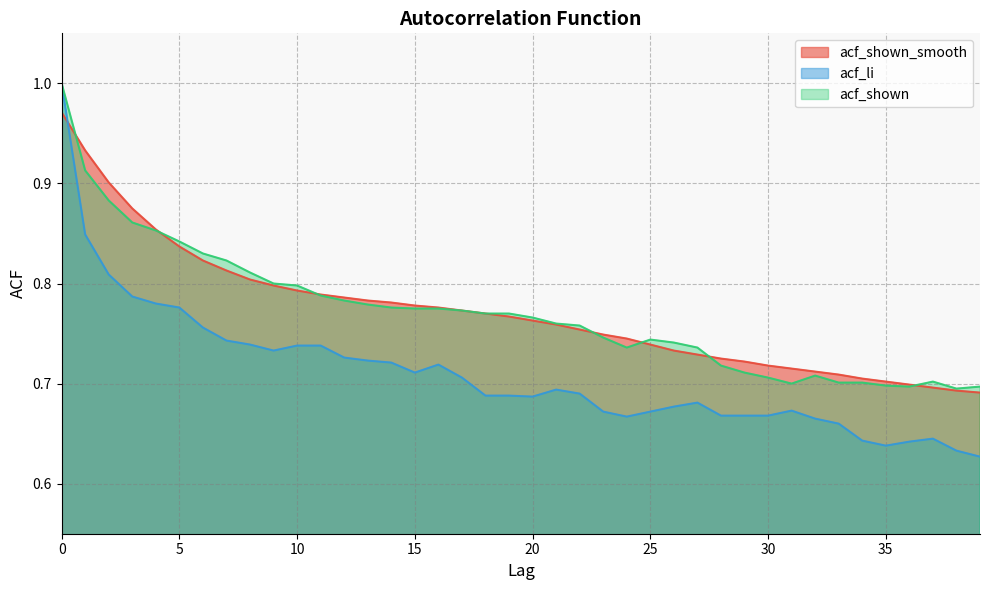

True or false: acf_li and acf_shown cross at least once.

False